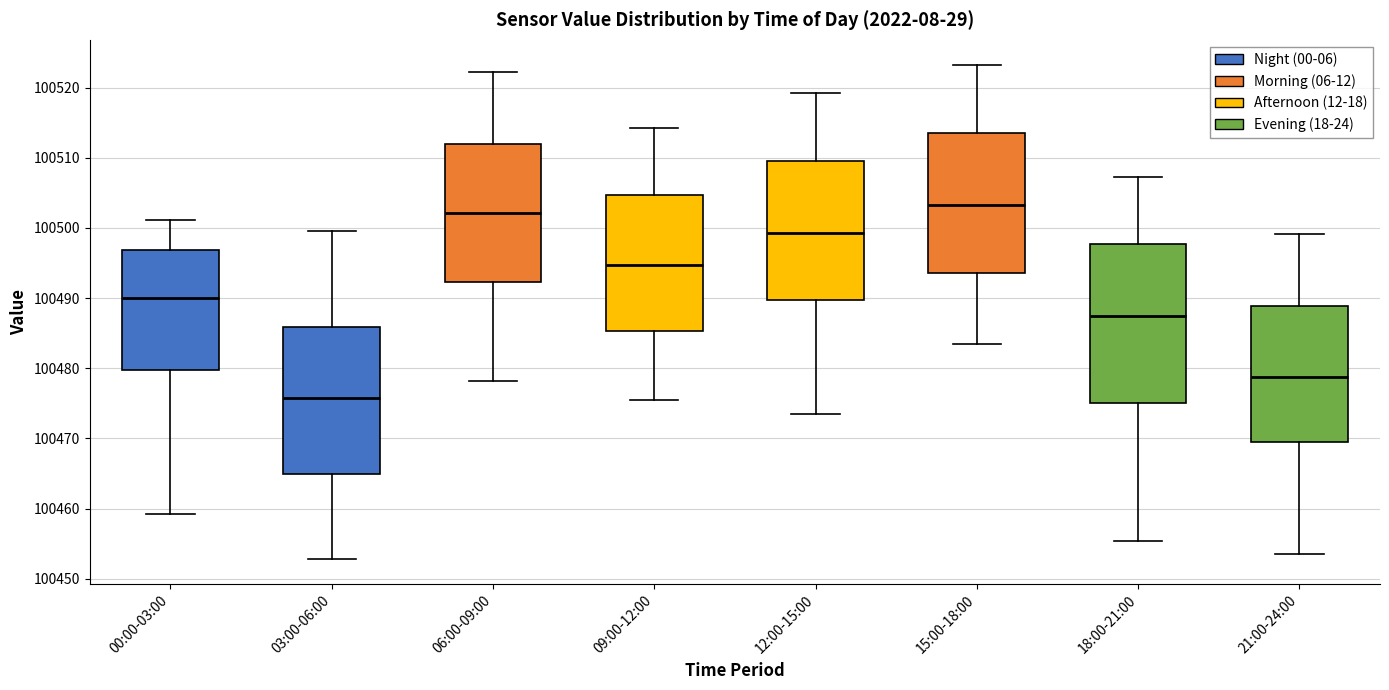

Reading left to right, transcribe this box plot: for each box, give where its median line is, the range the box spans, and where its two whiskers end, as read against the y-axis. The values are not printed on the chart, so give them approximately, as read against the axis.

00:00-03:00: median 100490, box 100480 to 100497, whiskers 100459 to 100501
03:00-06:00: median 100476, box 100465 to 100486, whiskers 100453 to 100500
06:00-09:00: median 100502, box 100492 to 100512, whiskers 100478 to 100522
09:00-12:00: median 100495, box 100485 to 100505, whiskers 100475 to 100514
12:00-15:00: median 100499, box 100490 to 100510, whiskers 100474 to 100519
15:00-18:00: median 100503, box 100494 to 100514, whiskers 100483 to 100523
18:00-21:00: median 100488, box 100475 to 100498, whiskers 100455 to 100507
21:00-24:00: median 100479, box 100470 to 100489, whiskers 100454 to 100499